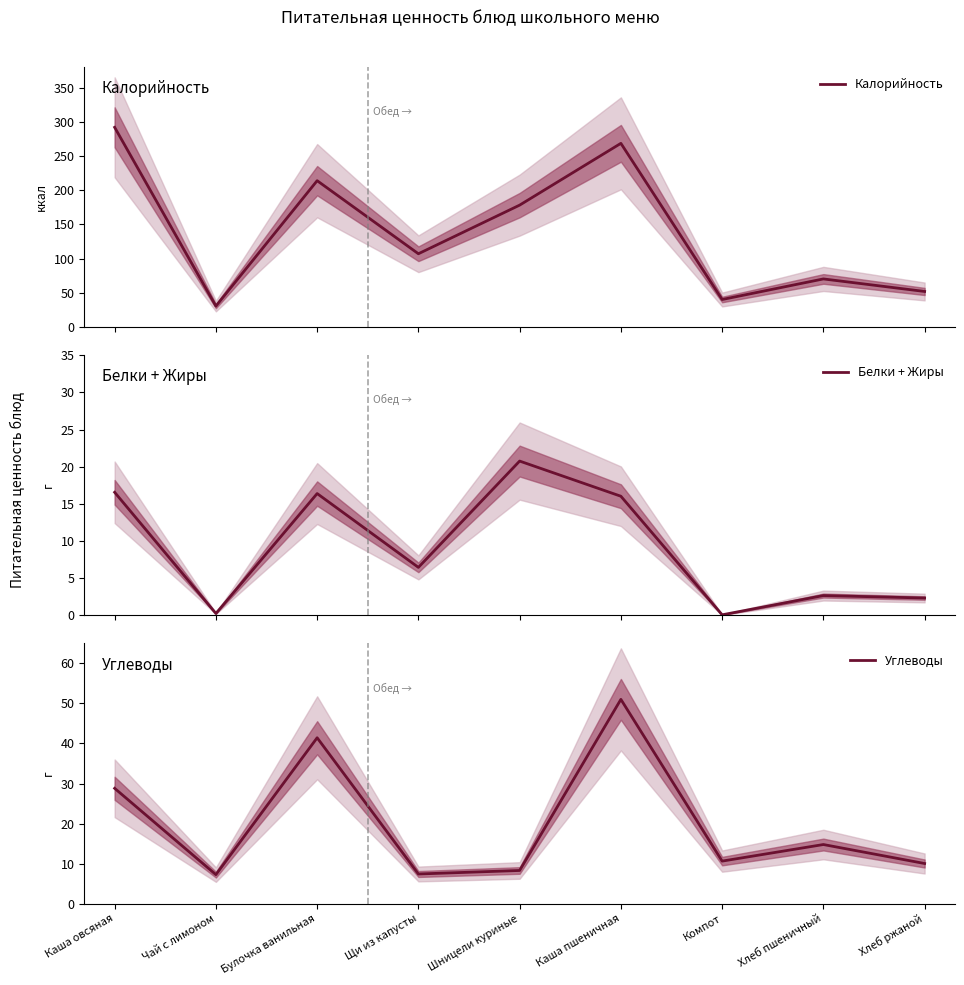

Reading right to left, what are all the values shown in this chart?

Калорийность: Хлеб ржаной=52.2	Хлеб пшеничный=70.5	Компот=40.4	Каша пшеничная=268.5	Шницели куриные=178.3	Щи из капусты=107.3	Булочка ванильная=214.0	Чай с лимоном=30.8	Каша овсяная=291.9
Белки + Жиры: Хлеб ржаной=2.3	Хлеб пшеничный=2.7	Компот=0.1	Каша пшеничная=16.0	Шницели куриные=20.8	Щи из капусты=6.5	Булочка ванильная=16.4	Чай с лимоном=0.3	Каша овсяная=16.6
Углеводы: Хлеб ржаной=10.0	Хлеб пшеничный=14.8	Компот=10.6	Каша пшеничная=51.0	Шницели куриные=8.3	Щи из капусты=7.4	Булочка ванильная=41.4	Чай с лимоном=7.2	Каша овсяная=28.8